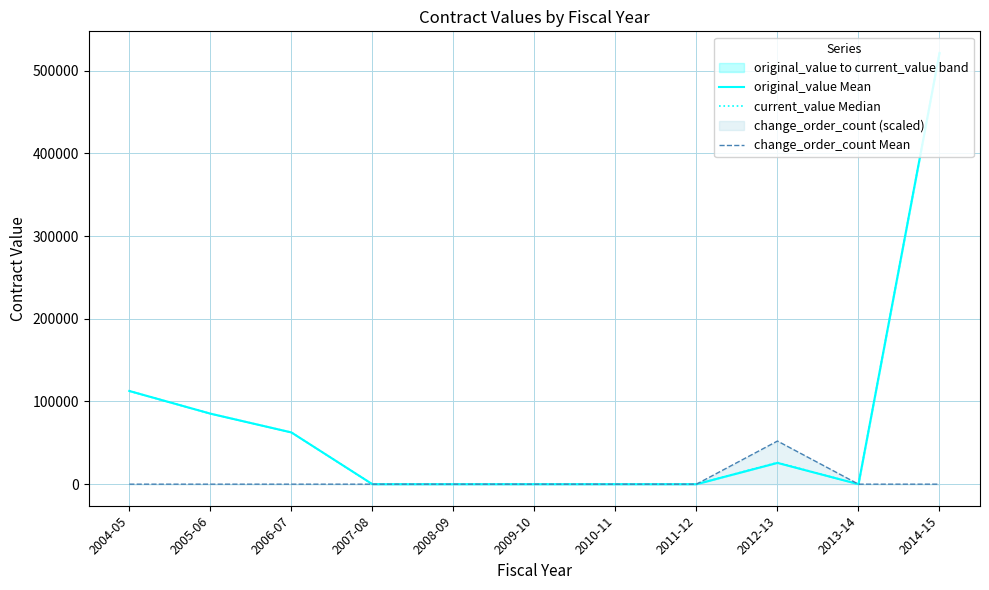

How many data points in current_value Median are above 0?

5